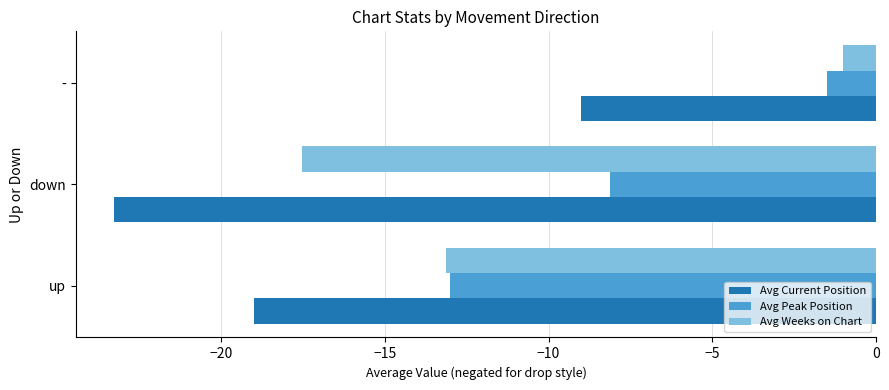

Which series has the widest spread of values?

Avg Weeks on Chart